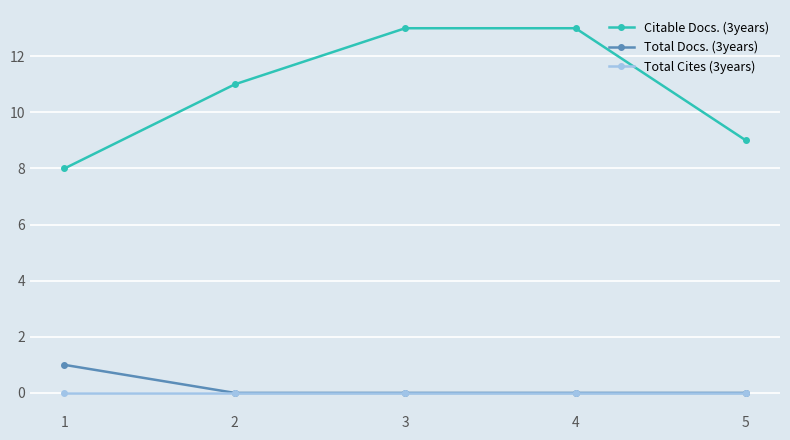

True or false: Citable Docs. (3years) and Total Docs. (3years) cross at least once.

False